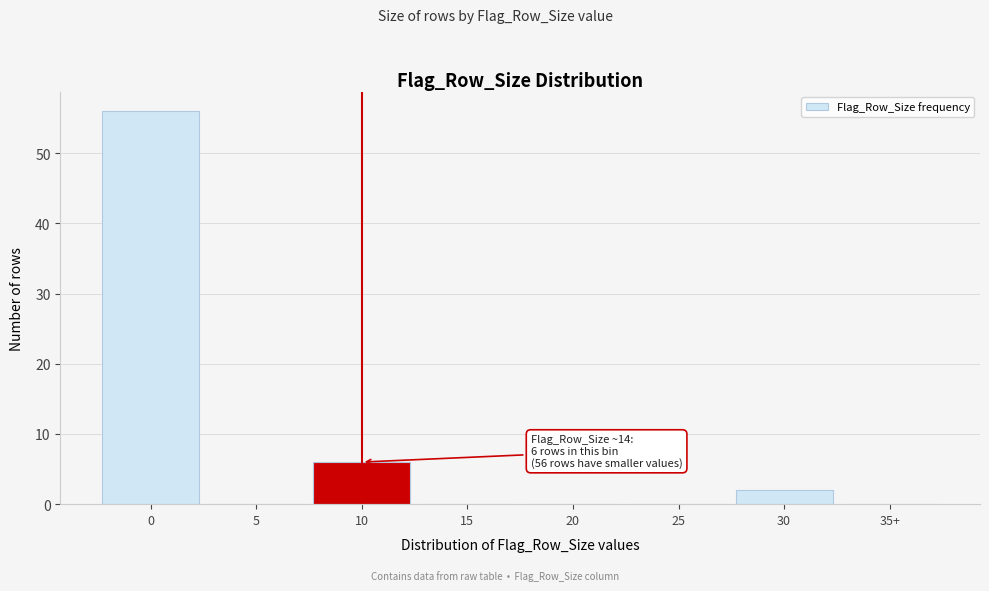

Reading left to right, what are all the values shown in this chart?

0=56	5=0	10=6	15=0	20=0	25=0	30=2	35+=0